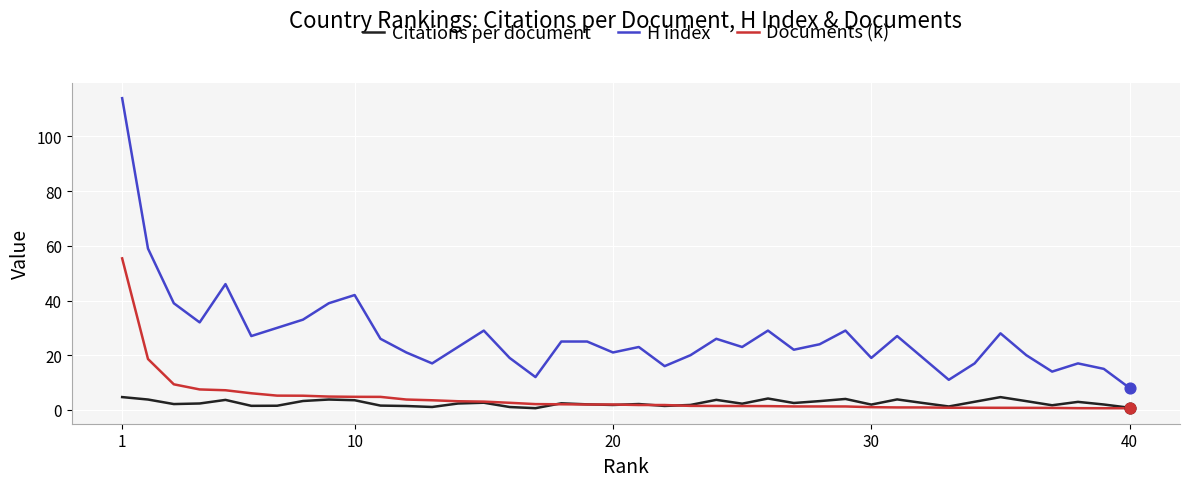

Which series has the largest total across all categories?

H index